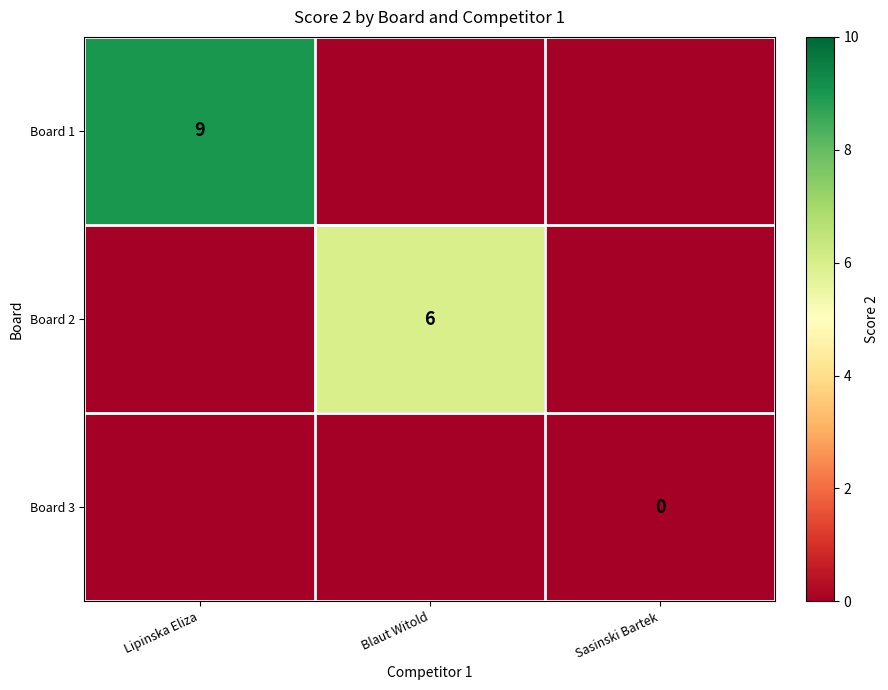

The value of Board 2 at Blaut Witold is 10. True or false?

False